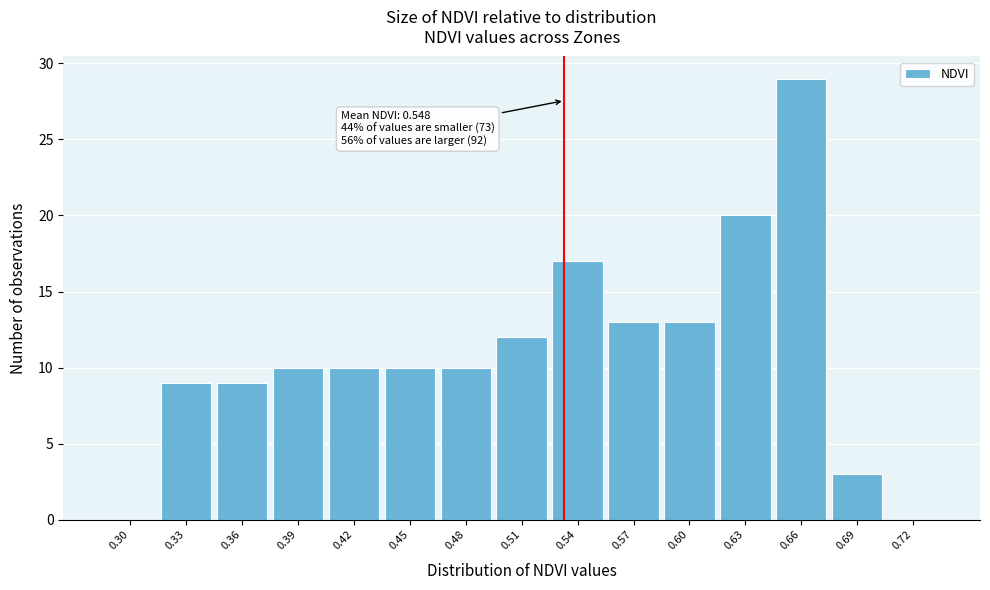

Reading left to right, transcribe all the data shown in this chart.

0.30=0	0.33=9	0.36=9	0.39=10	0.42=10	0.45=10	0.48=10	0.51=12	0.54=17	0.57=13	0.60=13	0.63=20	0.66=29	0.69=3	0.72=0